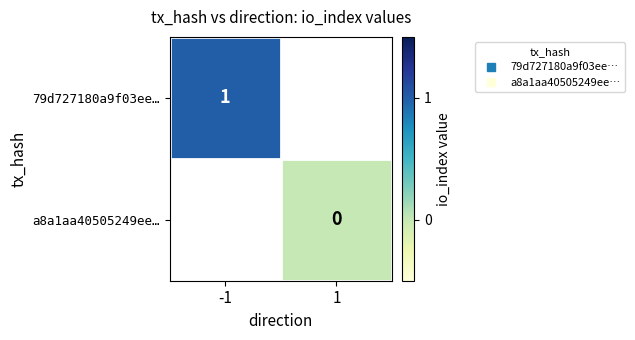

List the series in order of their overall mean, highest first.

79d727180a9f03ee…, a8a1aa40505249ee…